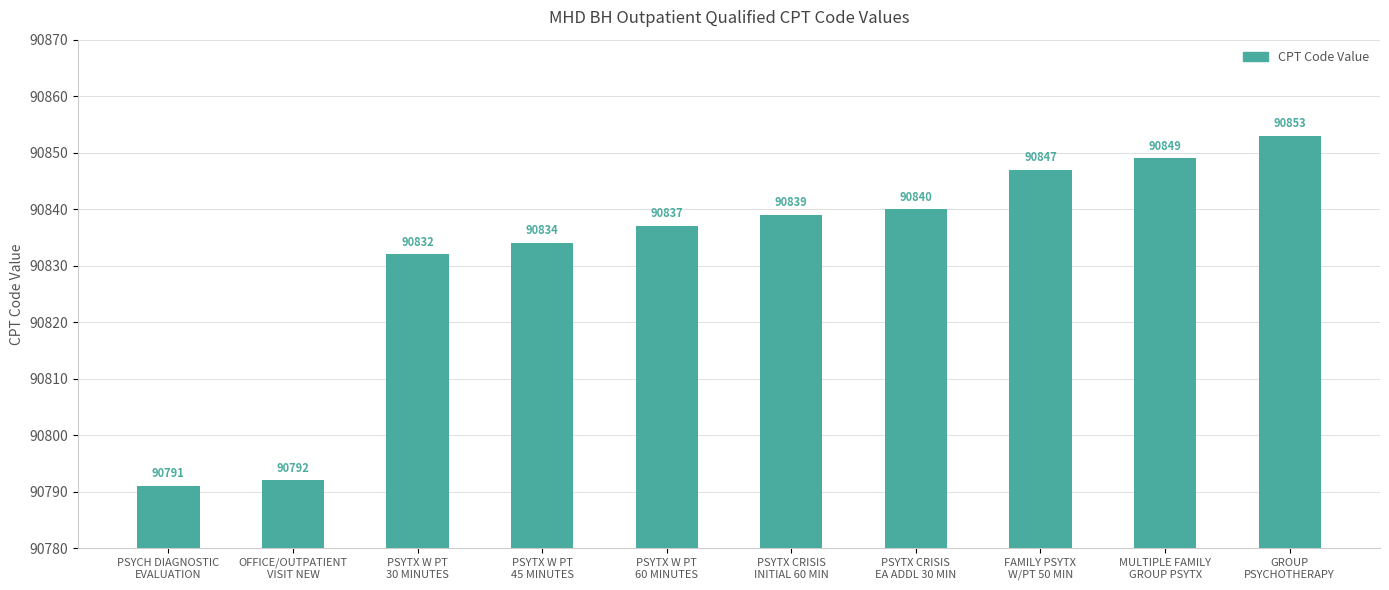

Reading left to right, transcribe all the data shown in this chart.

PSYCH DIAGNOSTIC
EVALUATION=90791	OFFICE/OUTPATIENT
VISIT NEW=90792	PSYTX W PT
30 MINUTES=90832	PSYTX W PT
45 MINUTES=90834	PSYTX W PT
60 MINUTES=90837	PSYTX CRISIS
INITIAL 60 MIN=90839	PSYTX CRISIS
EA ADDL 30 MIN=90840	FAMILY PSYTX
W/PT 50 MIN=90847	MULTIPLE FAMILY
GROUP PSYTX=90849	GROUP
PSYCHOTHERAPY=90853